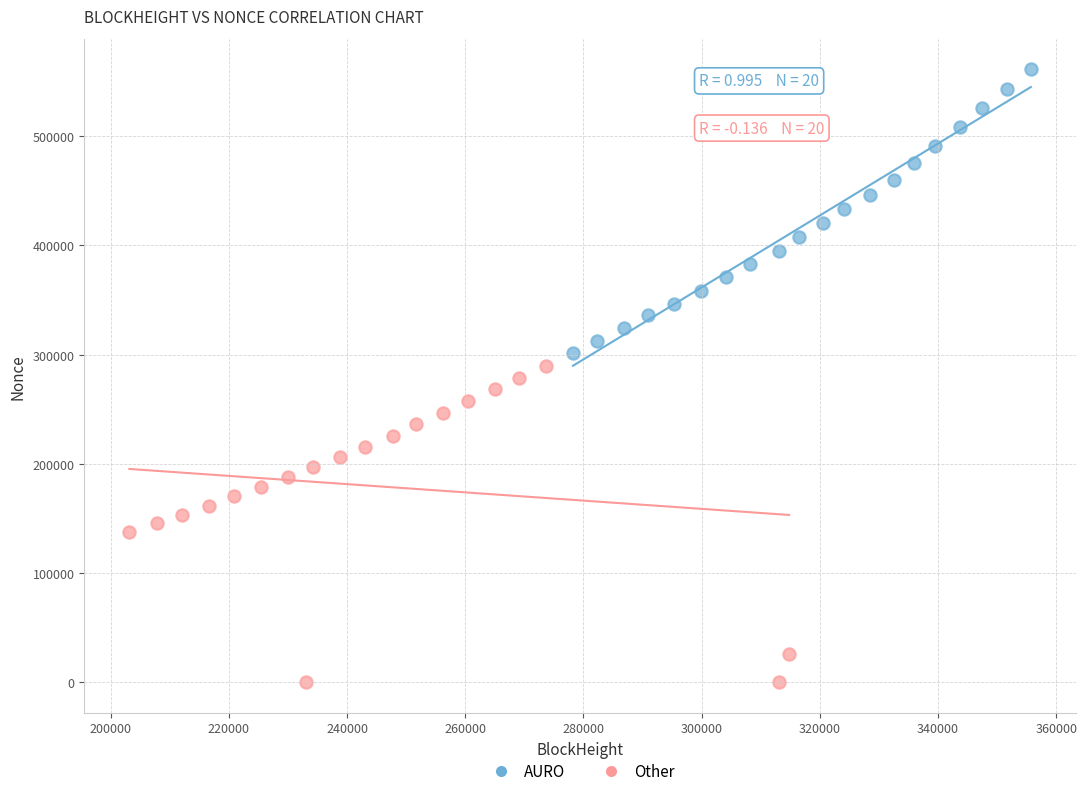

Which series contains the highest Y value?

AURO